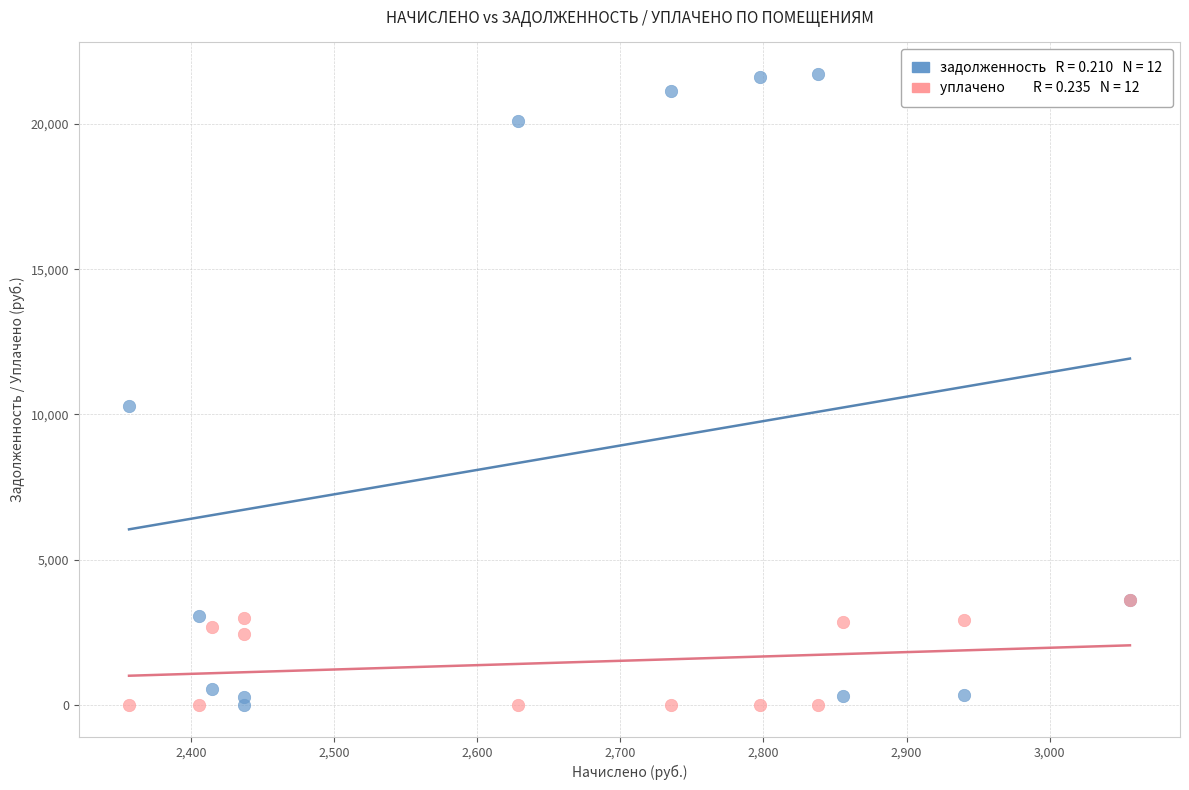

Across all series, what Y value is closest to 10859?

10290.6